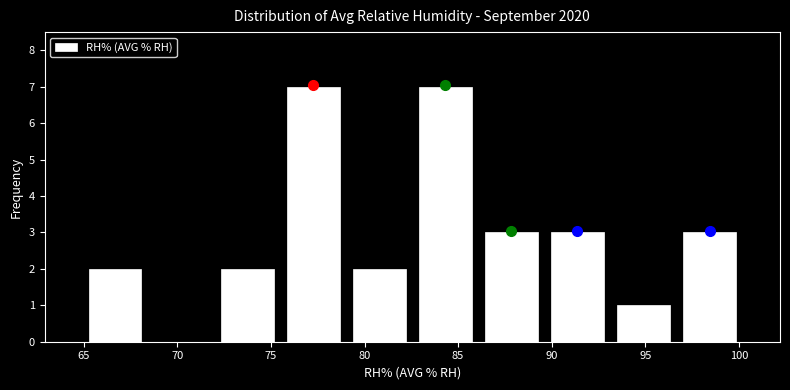

How tall is the bar that spans 72.0 to 75.5 on the x-axis? Neither the bar edges nor the heights are printed on the chart, so give them approximately, as read against the axes.

2